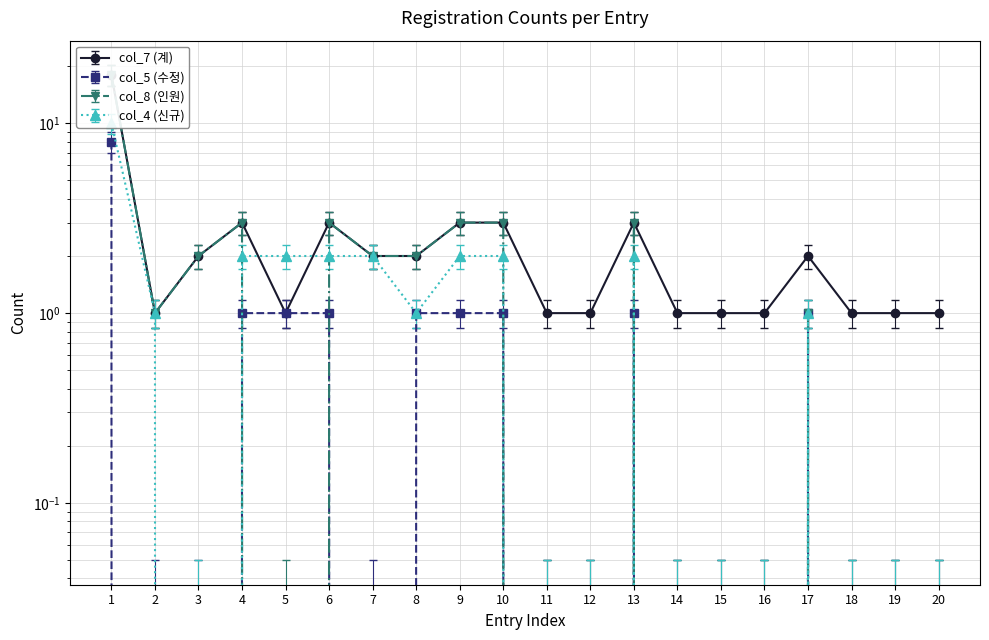

What is the total value across all series at 1?

55.2